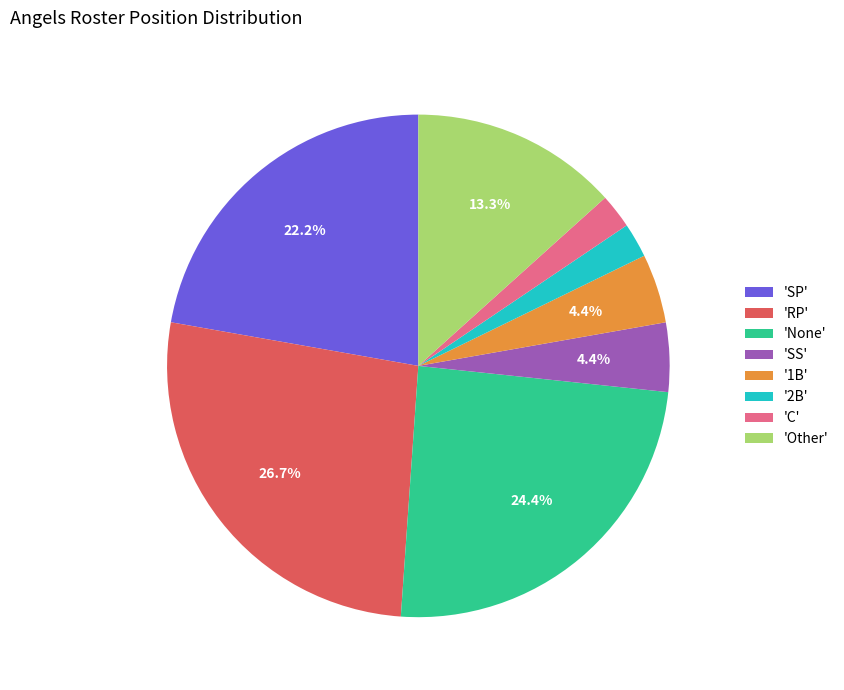

Is there any slice that represents more than half of the pie?

No